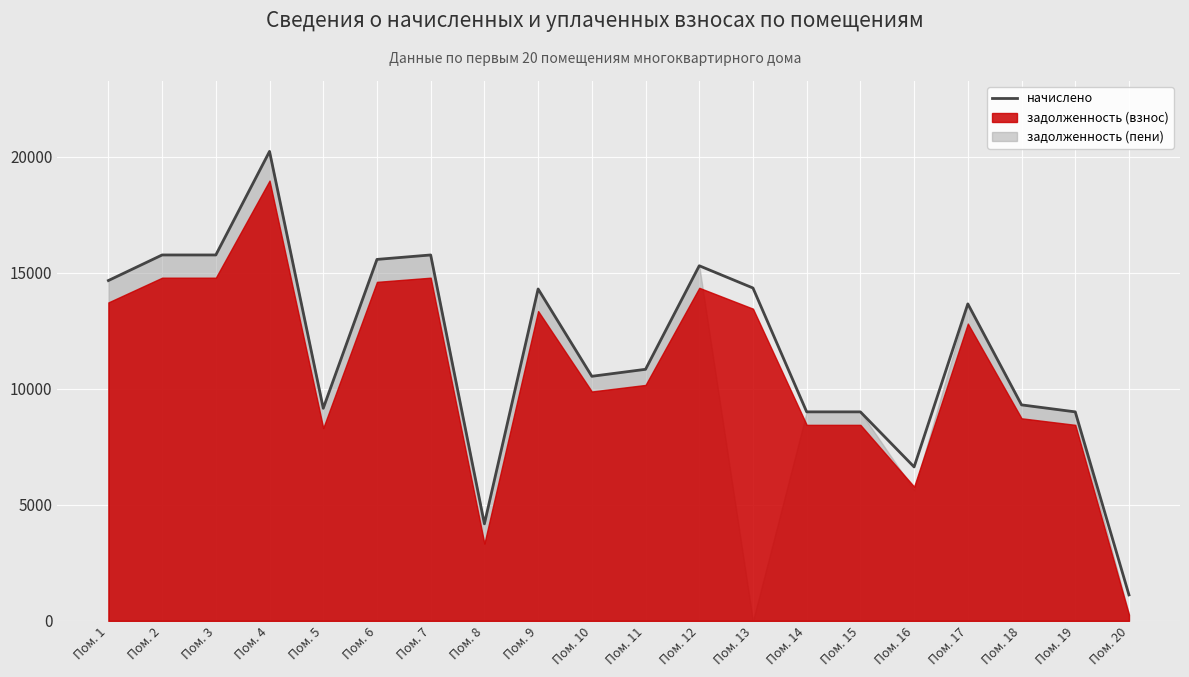

Where is the first local maximum?

Пом. 4